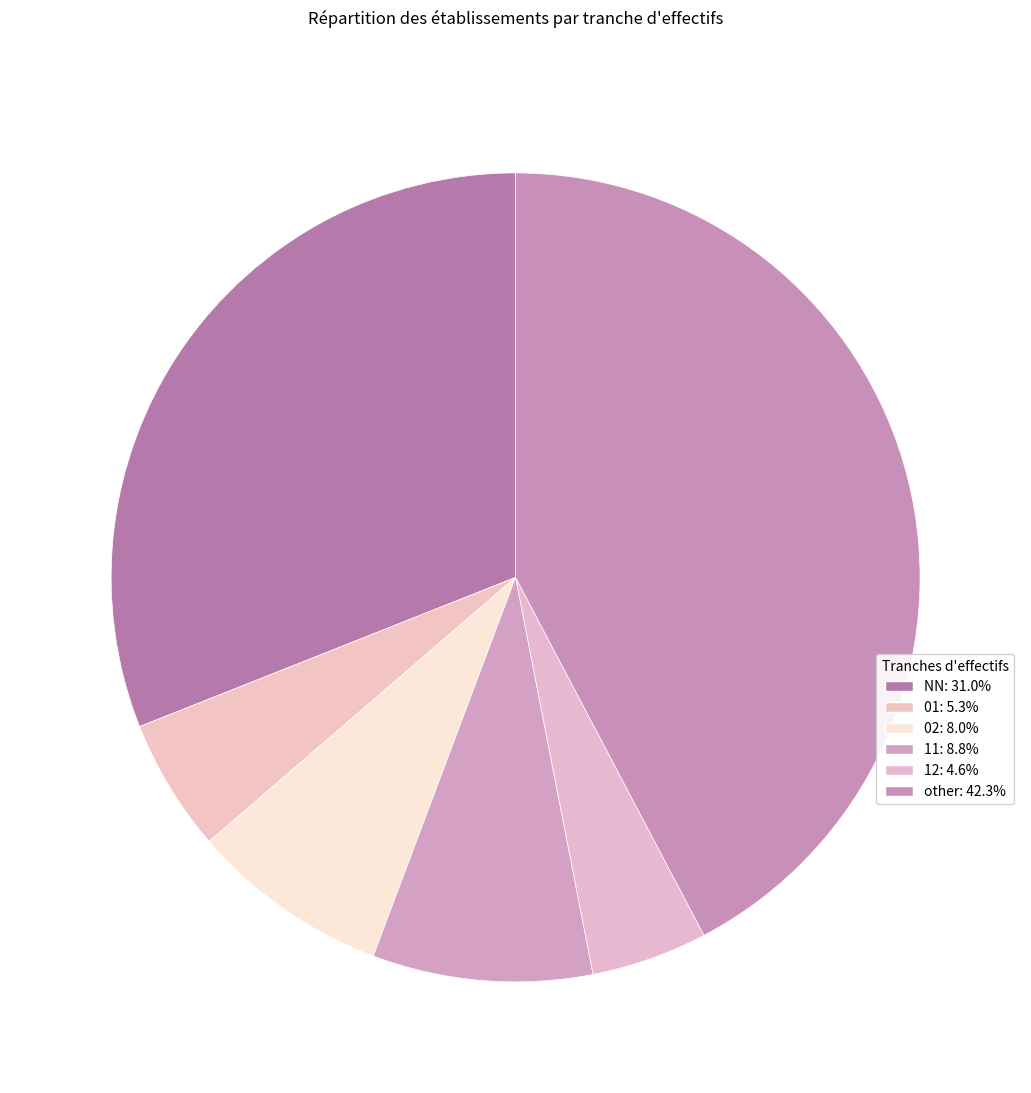

How many slices are in this pie chart?

6